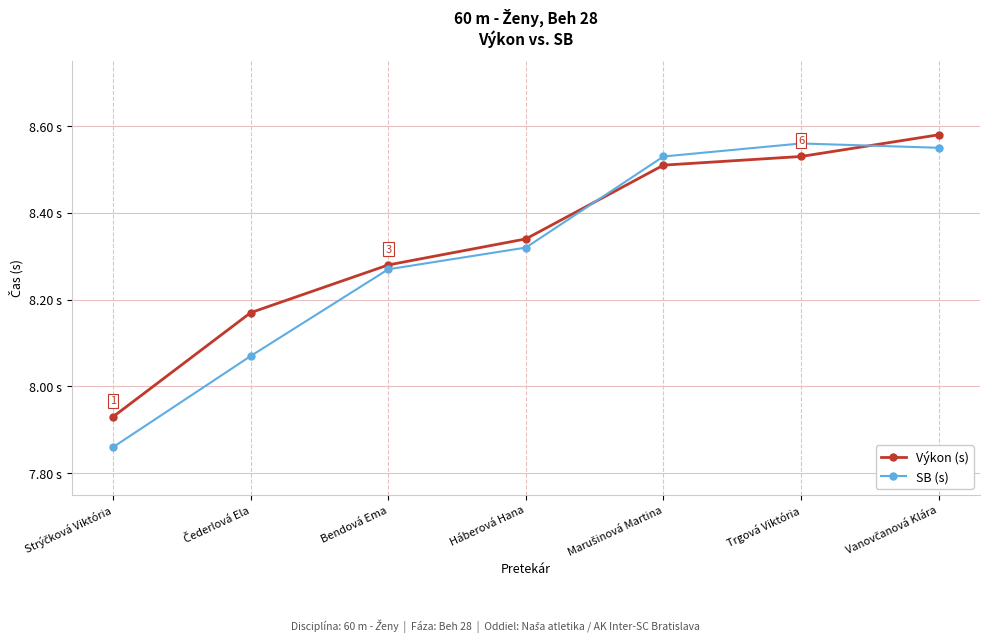

Reading right to left, extract all data points from this chart.

Výkon (s): Vanovčanová Klára=8.6	Trgová Viktória=8.5	Marušinová Martina=8.5	Háberová Hana=8.3	Bendová Ema=8.3	Čederlová Ela=8.2	Strýčková Viktória=7.9
SB (s): Vanovčanová Klára=8.6	Trgová Viktória=8.6	Marušinová Martina=8.5	Háberová Hana=8.3	Bendová Ema=8.3	Čederlová Ela=8.1	Strýčková Viktória=7.9